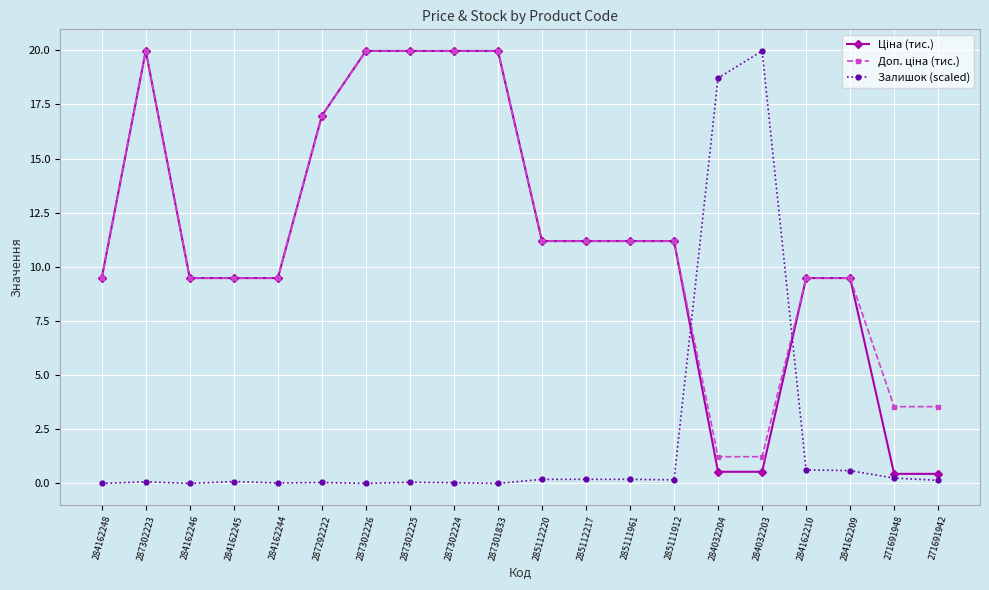

What is the difference between the highest and lowest values at 284162248?

9.5